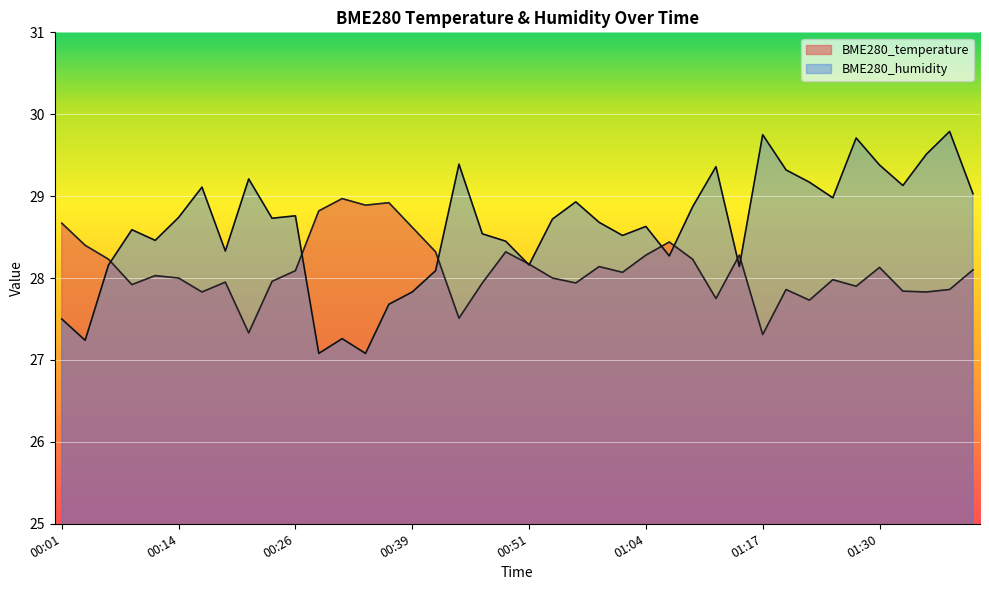

Which category has the highest value across all series?

01:38